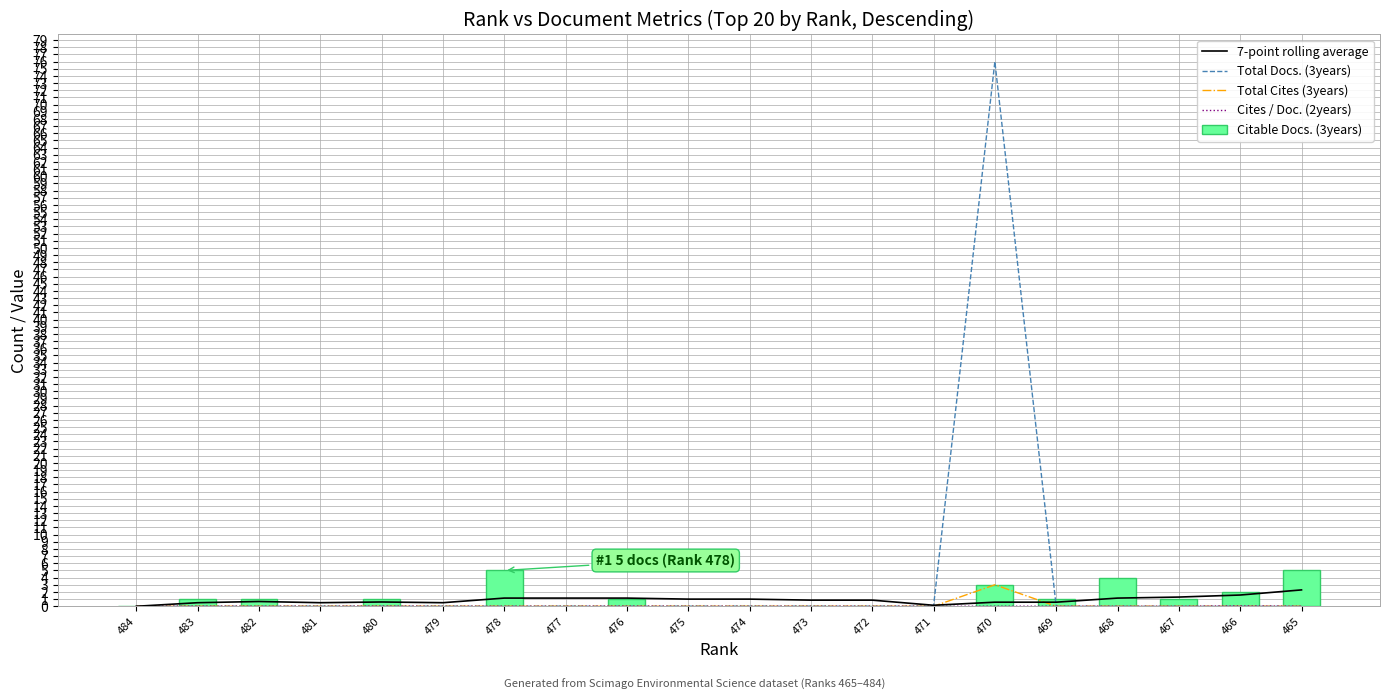

What is the total value across all series at 474?

1.0